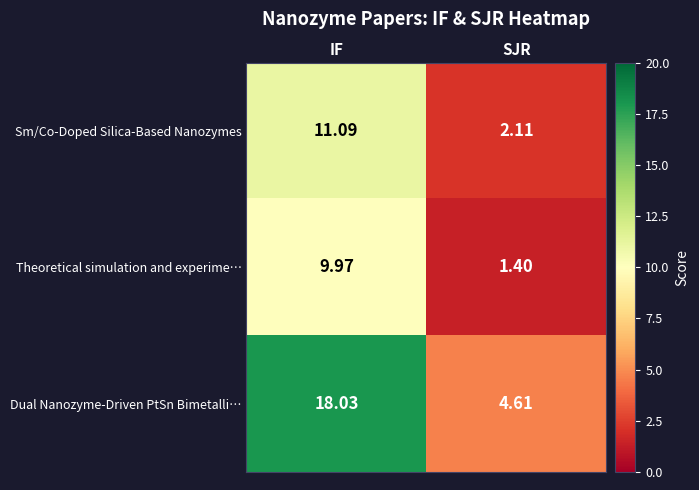

What is the spread (max minus min) of values at SJR?

3.2